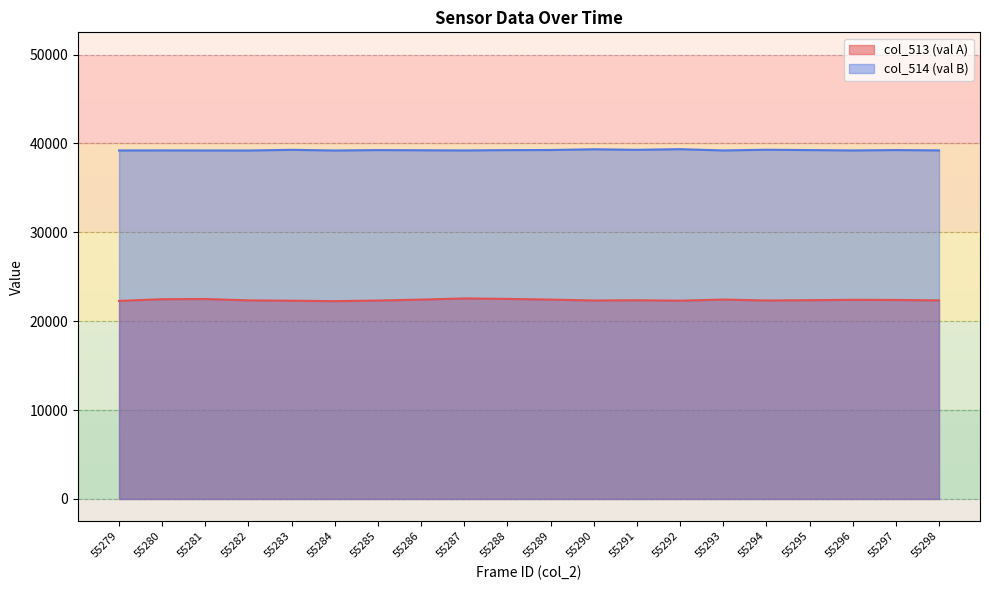

List the labels in order of col_513 value, largest first.

55287, 55288, 55281, 55280, 55293, 55286, 55289, 55296, 55297, 55295, 55291, 55282, 55298, 55294, 55290, 55285, 55292, 55283, 55279, 55284